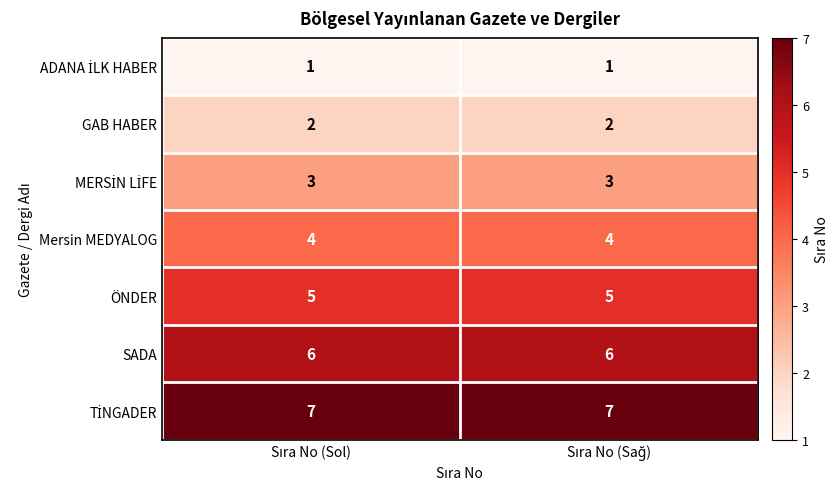

What is the average value of the Mersin MEDYALOG series?

4